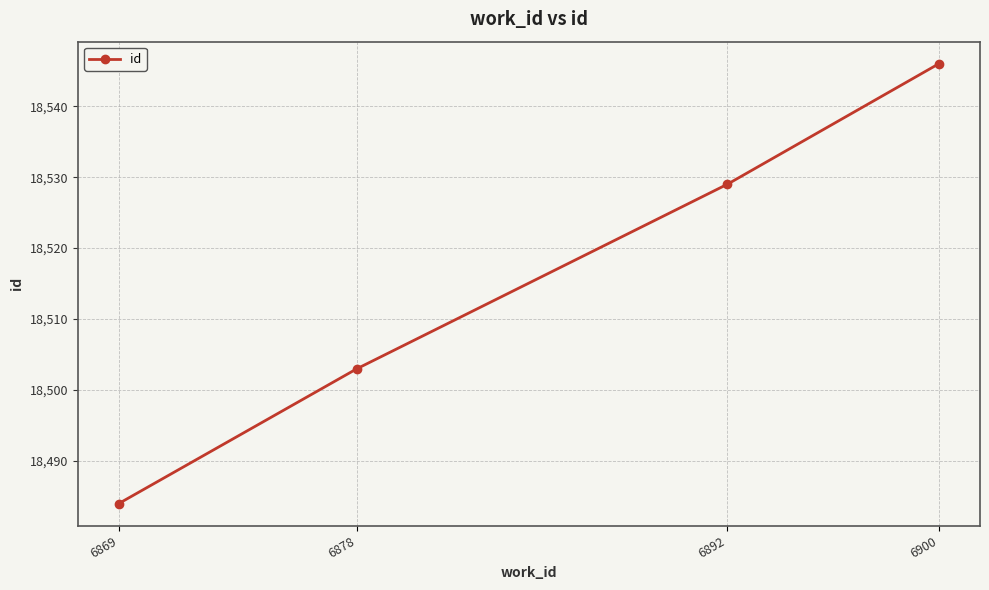

At which label is the value closest to 18515?

6878